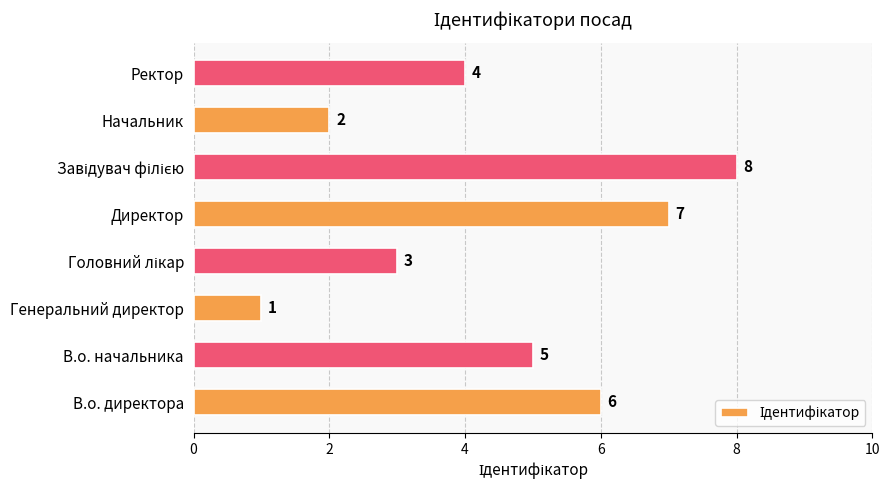

True or false: the data shows 1 at В.о. директора.

False